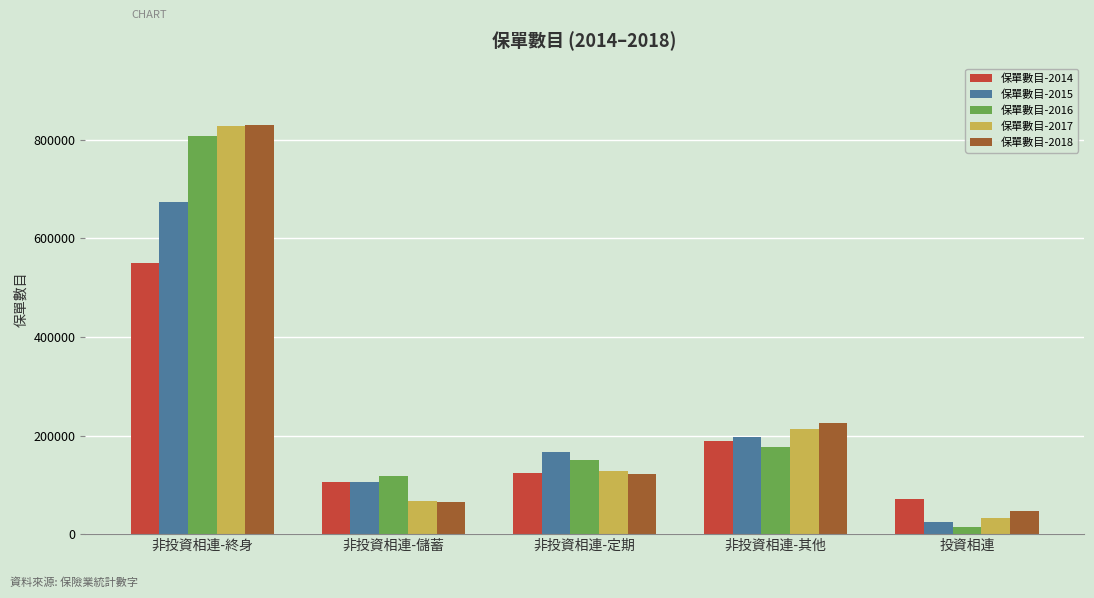

What position from the right is 非投資相連-儲蓄?

4